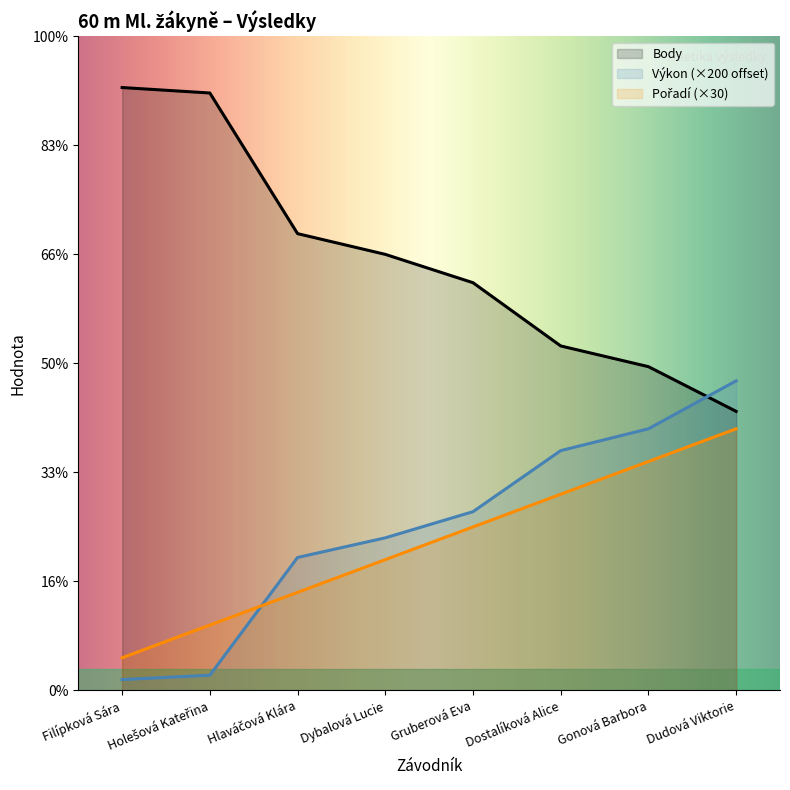

True or false: Body has more than 2 points higher than both neighbors.

False